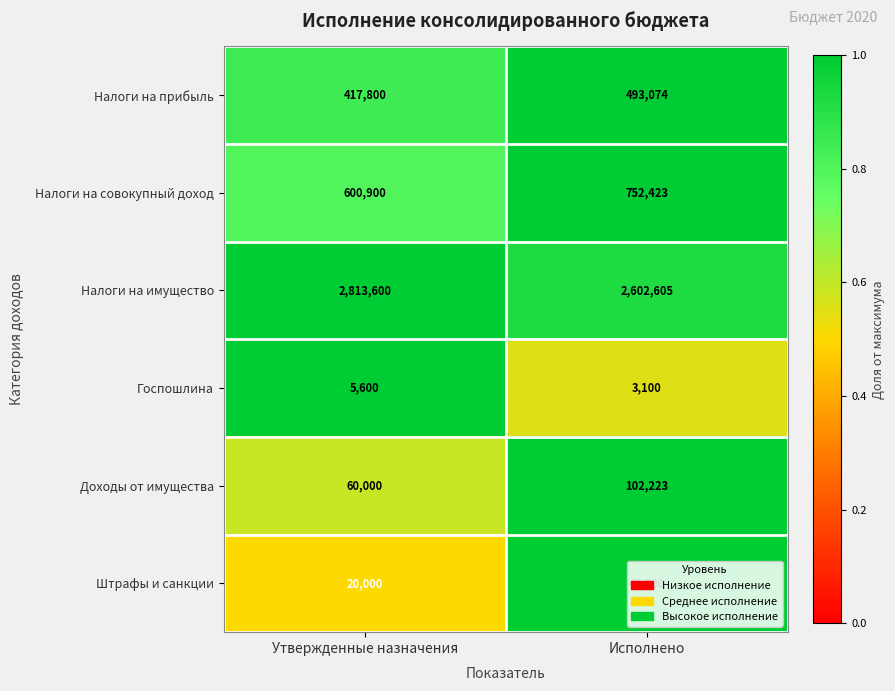

At Утвержденные назначения, list the series in order from smallest to largest.

Госпошлина, Штрафы и санкции, Доходы от имущества, Налоги на прибыль, Налоги на совокупный доход, Налоги на имущество